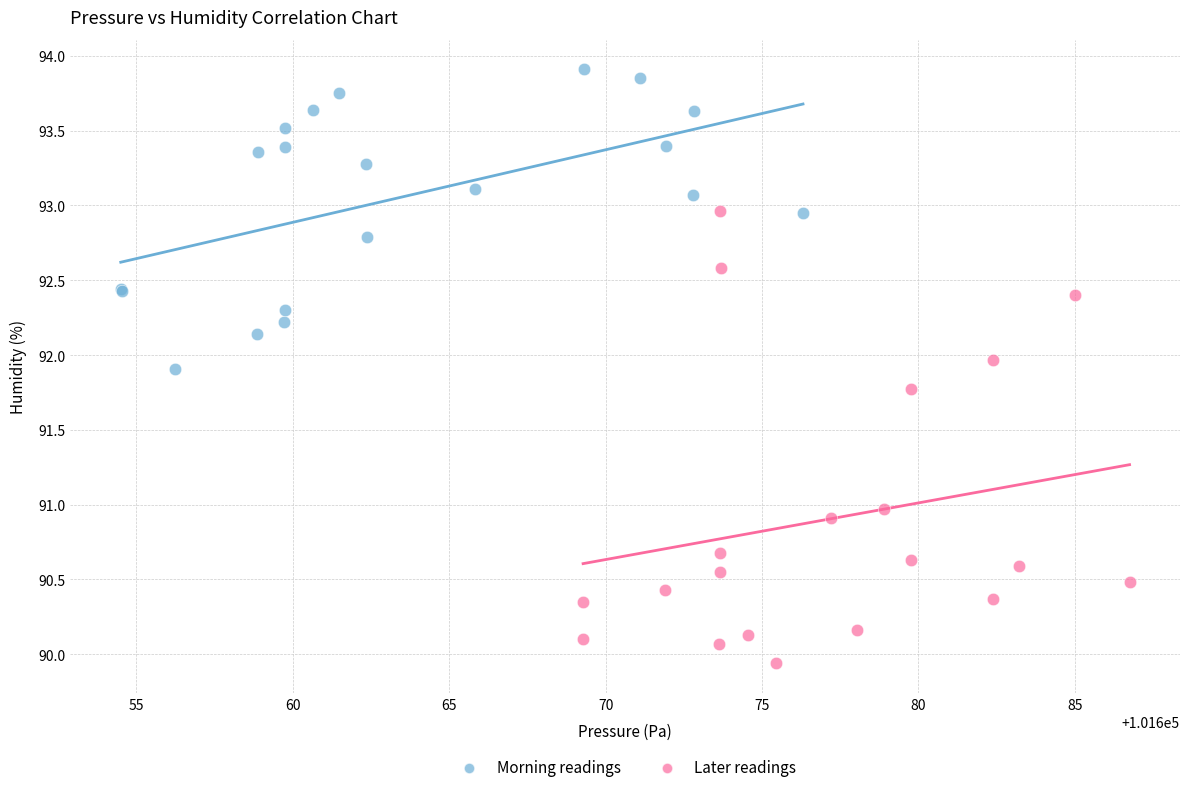

Which series contains the highest Y value?

Morning readings